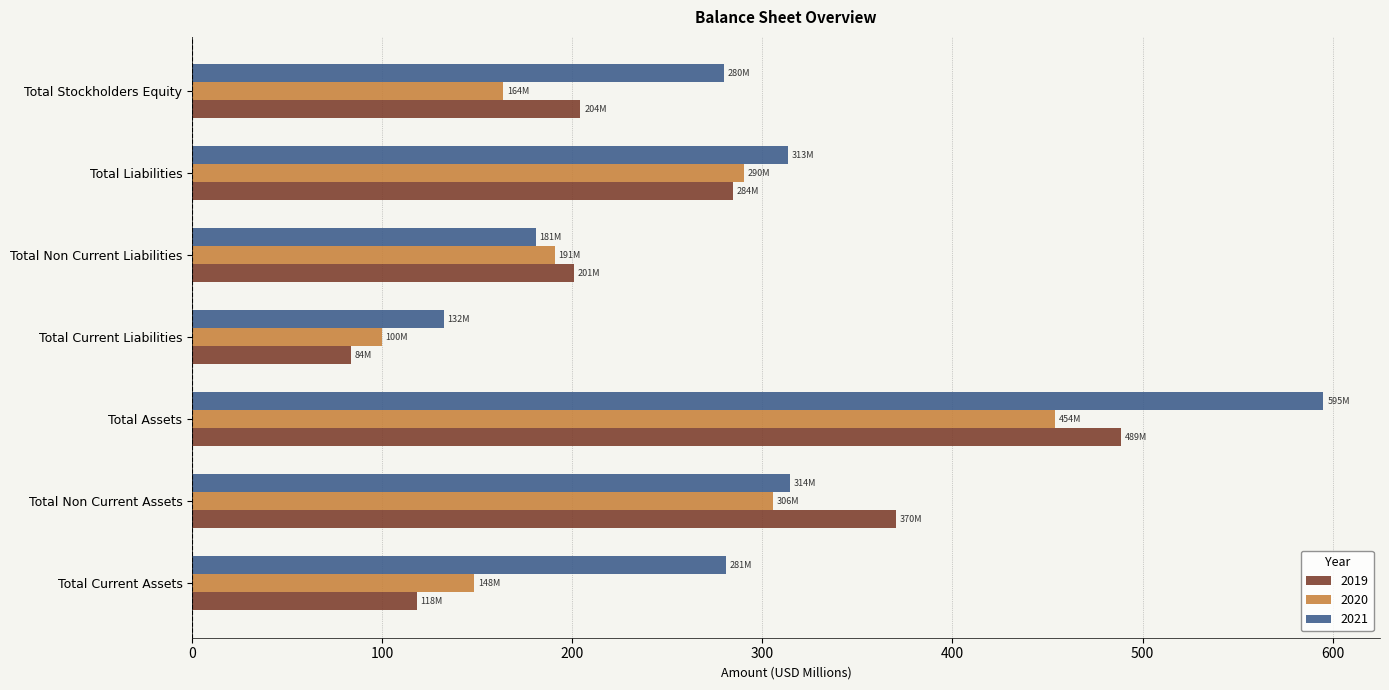

The 2021 series shows 191.0 at Total Current Assets. True or false?

False